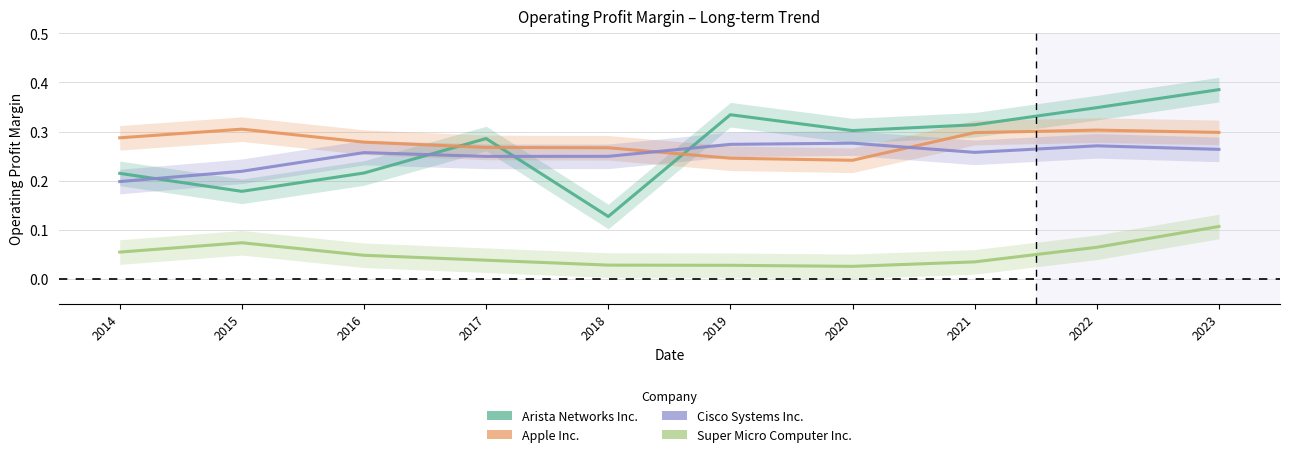

Where is the first local maximum for Super Micro Computer Inc.?

2015